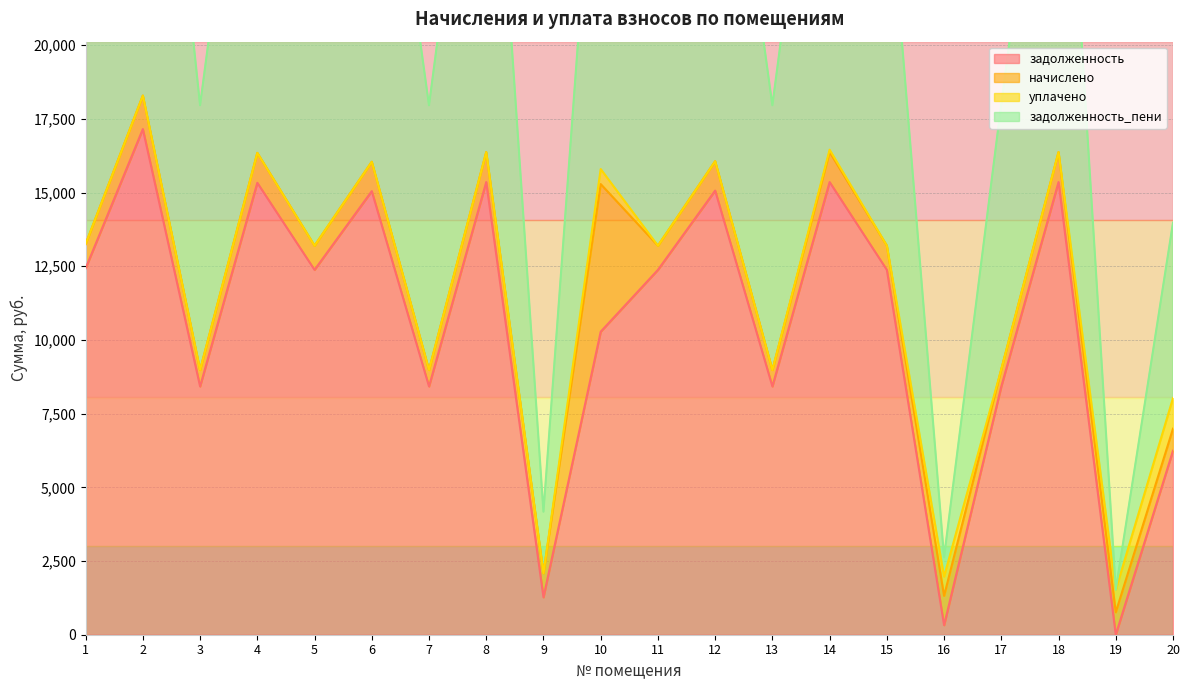

Between 1 and 18, which series saw the biggest shift?

задолженность_пени